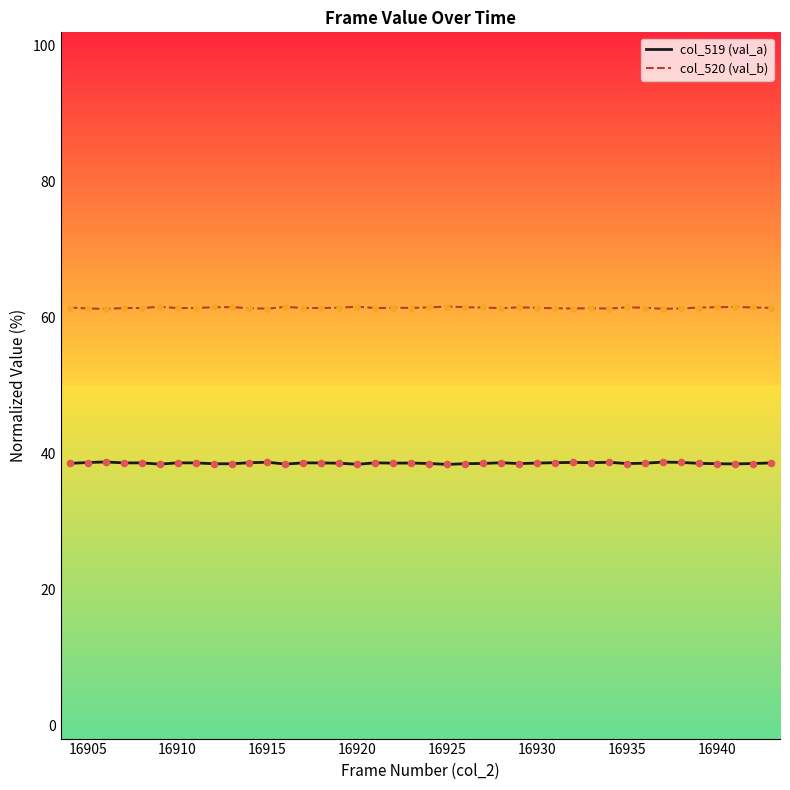

Which series has the largest total across all categories?

col_520 (val_b)